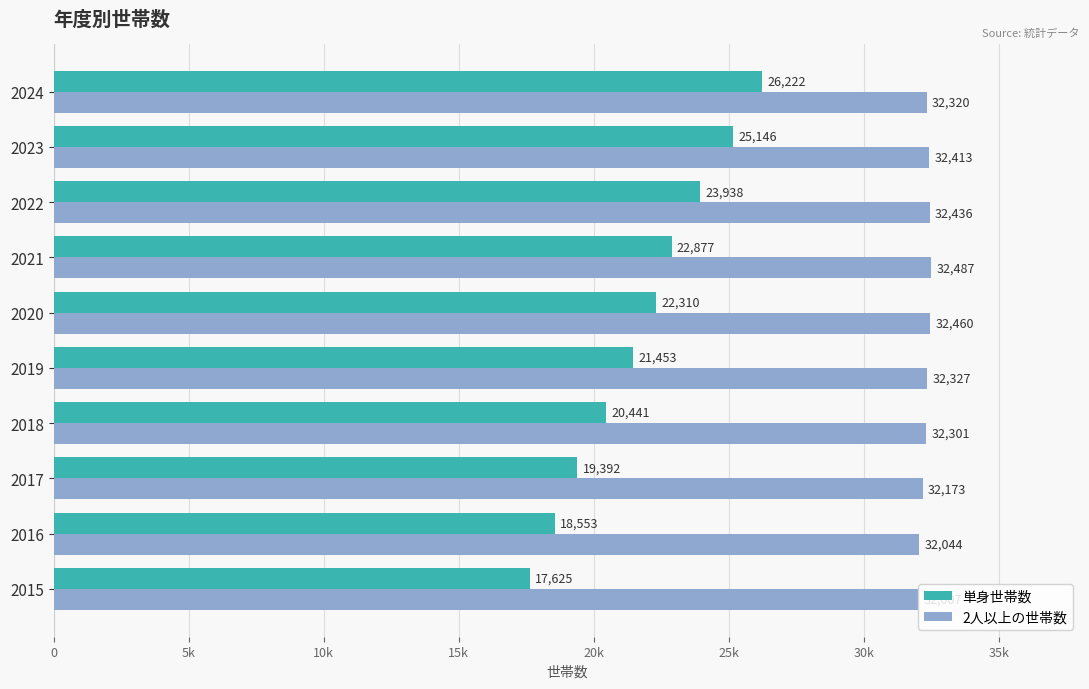

What is the difference between the second highest and minimum values in the 単身世帯数 series?

7521